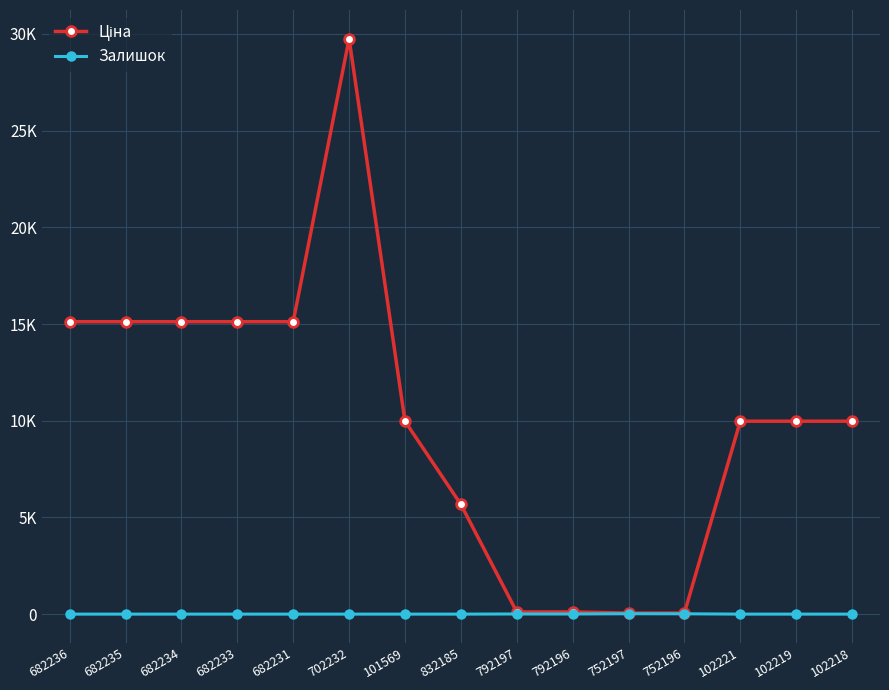

What is the sum of the Залишок values at 682233 and 792196?

12.6